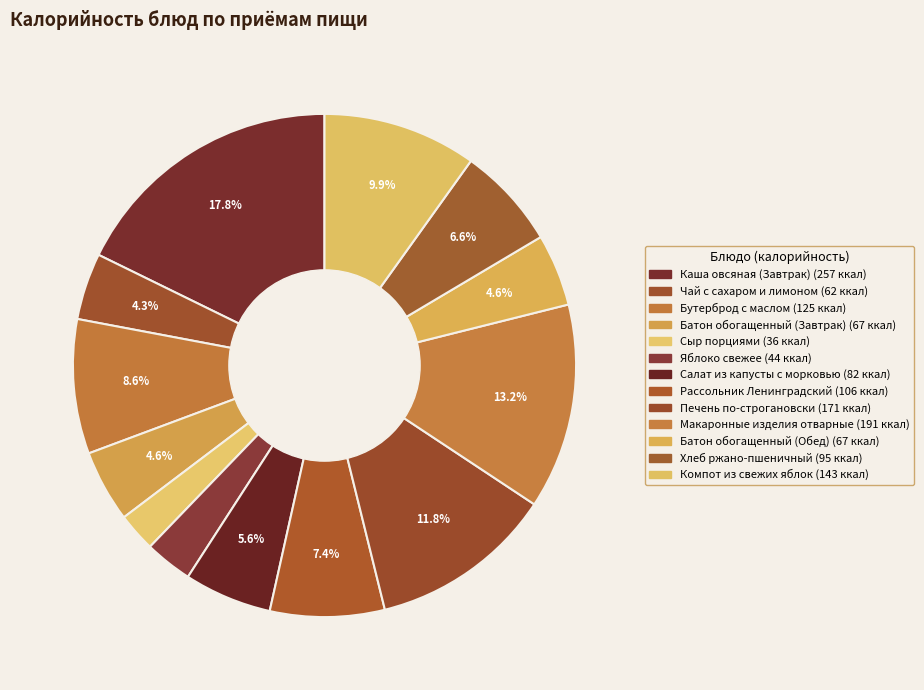

Is it true that Хлеб ржано-пшеничный is 15% of the pie?

False